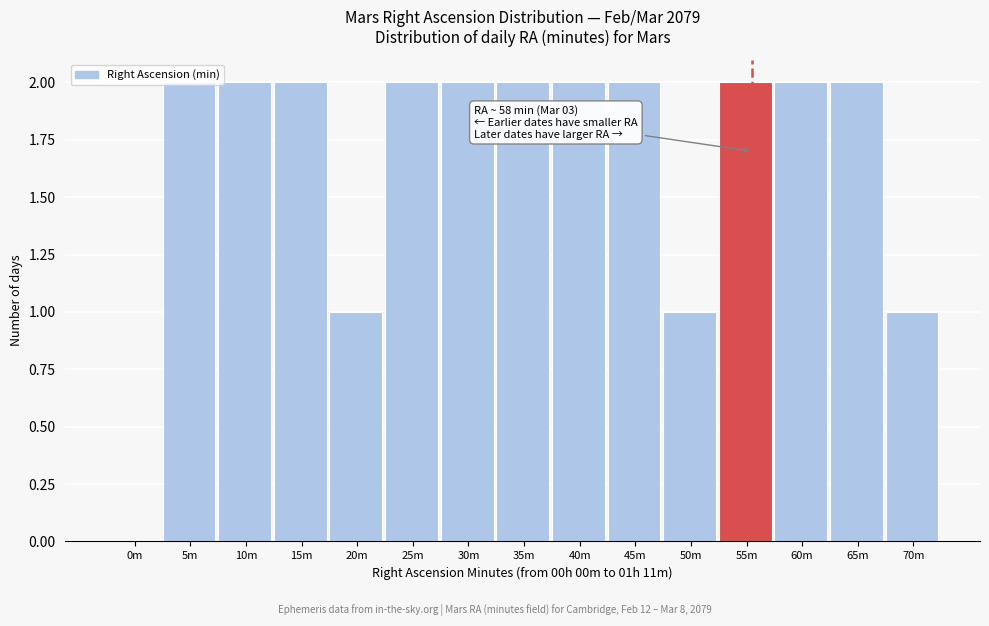

The value at 25m is 3. True or false?

False